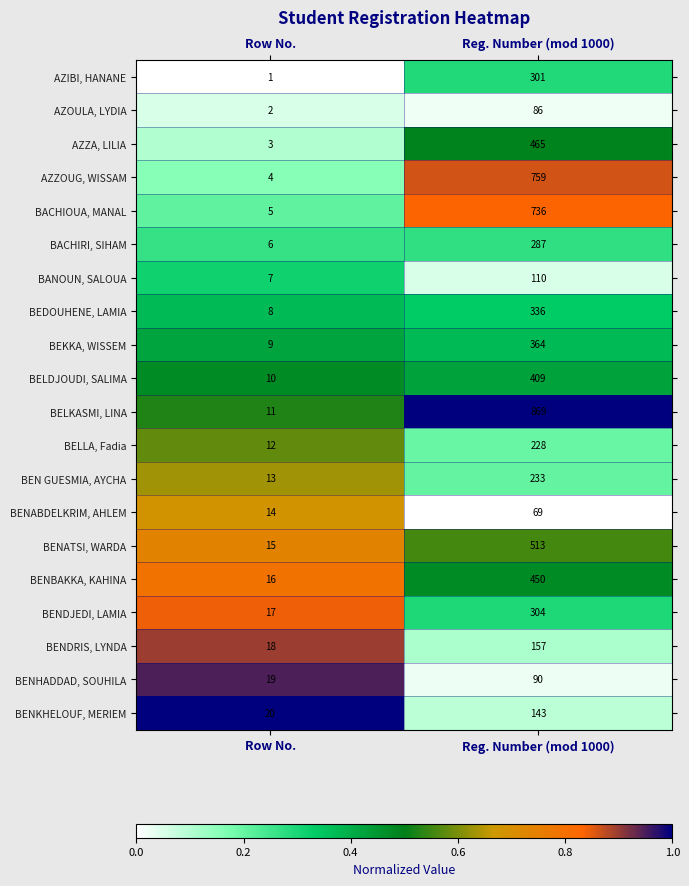

Is it true that AZIBI, HANANE equals 1 at Row No.?

True